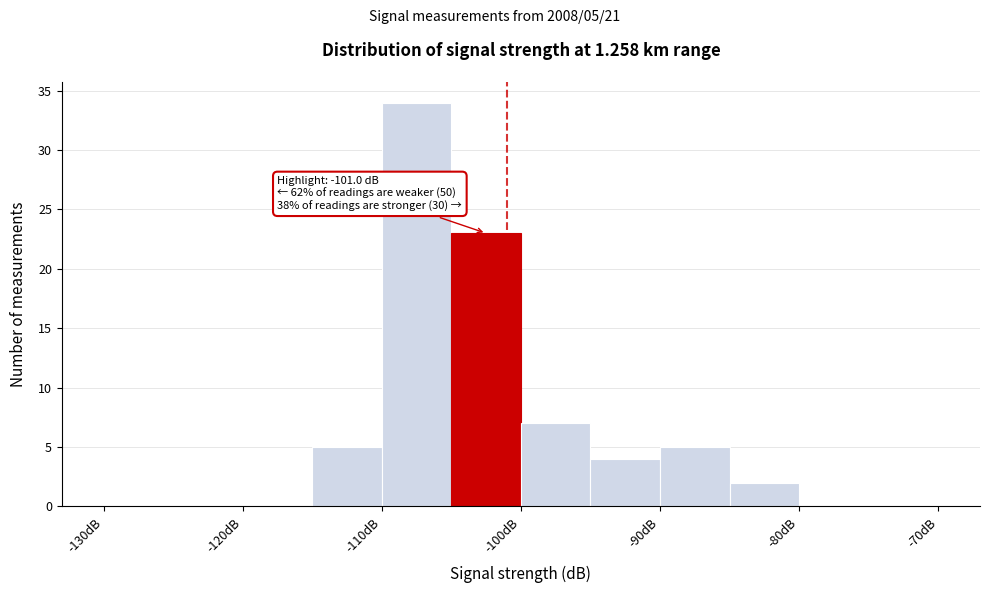

Over which range of the x-axis is the bar tallest?

-110 to -105